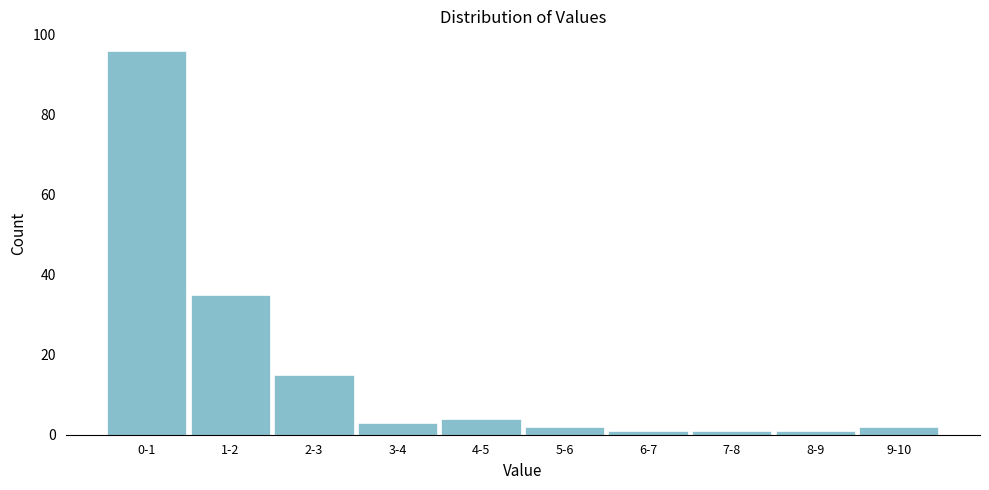

Reading left to right, what are all the values shown in this chart?

96	35	15	3	4	2	1	1	1	2